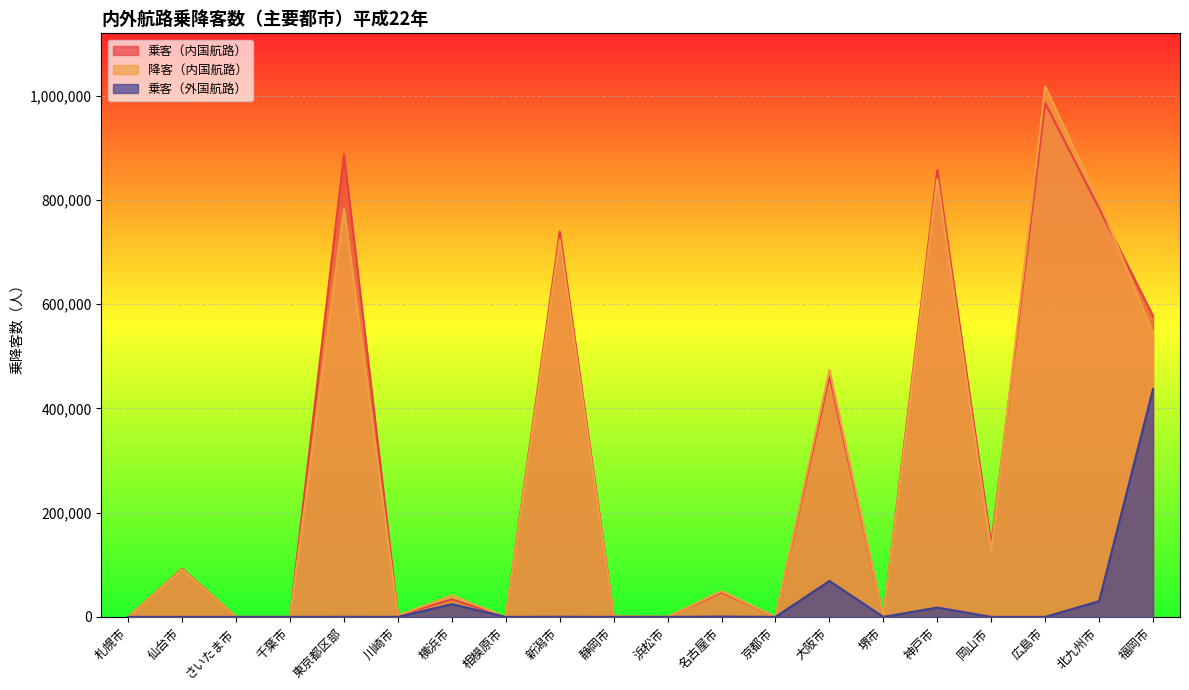

How many values in the 降客（内国航路） series are below 49374?

10